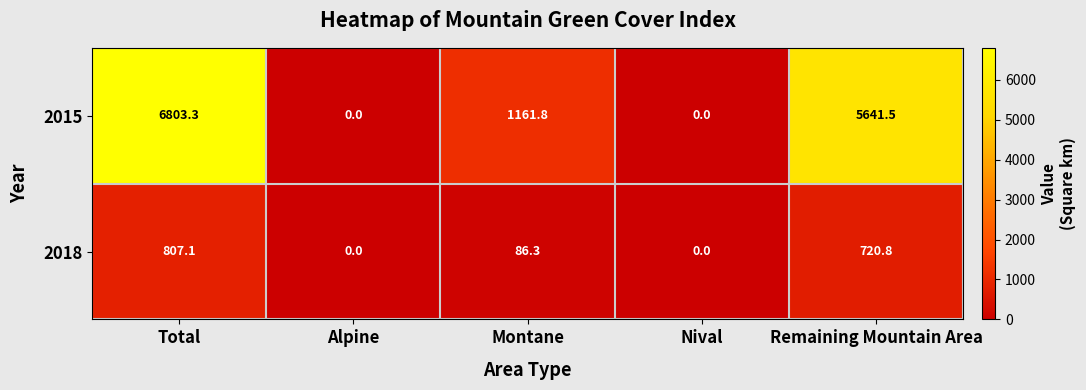

Which series changed the most between Total and Nival?

2015